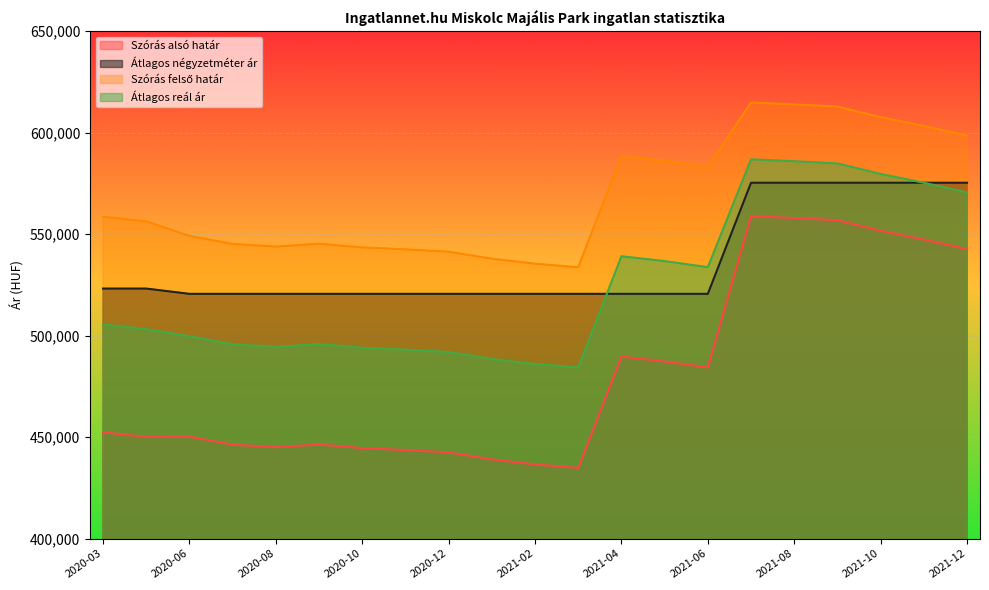

Is the value of Szórás alsó határ at 2020-09 greater than the value of Szórás felső határ at 2021-01?

No